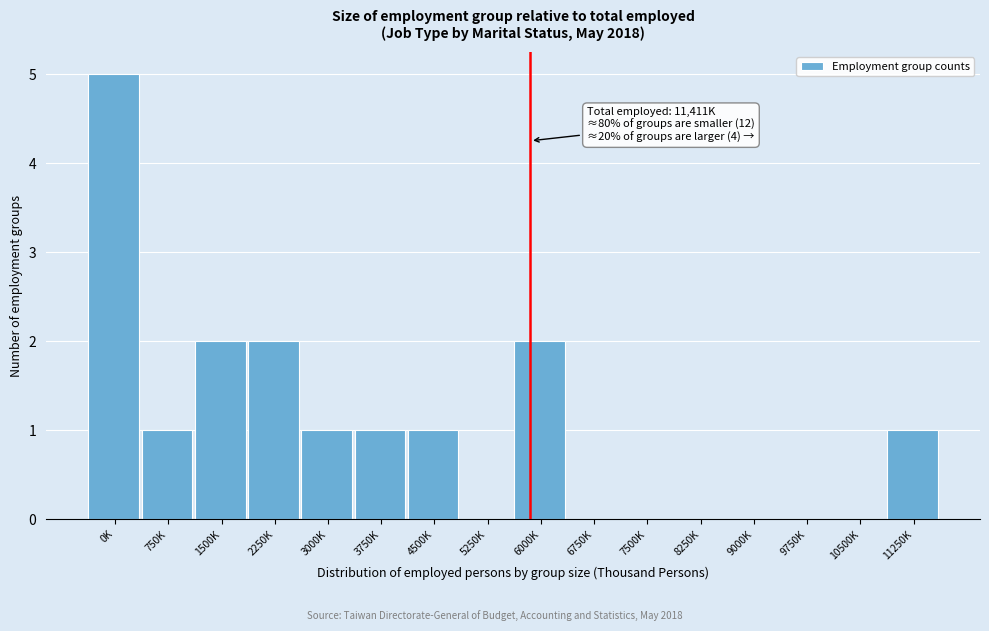

Reading left to right, transcribe all the data shown in this chart.

0K=5	750K=1	1500K=2	2250K=2	3000K=1	3750K=1	4500K=1	5250K=0	6000K=2	6750K=0	7500K=0	8250K=0	9000K=0	9750K=0	10500K=0	11250K=1